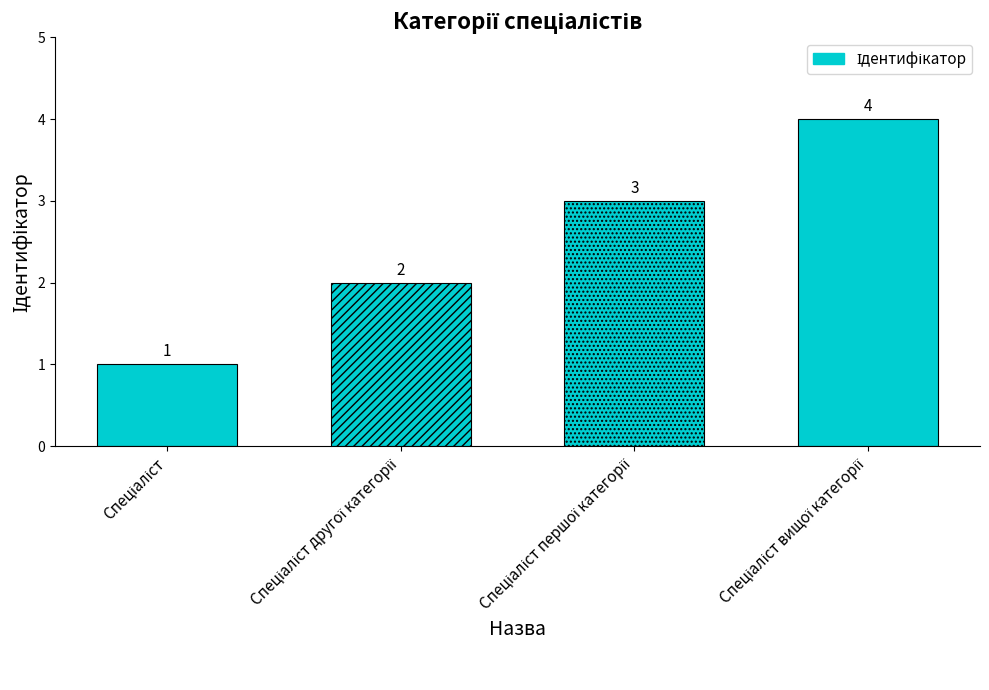

Read the value at Спеціаліст.

1